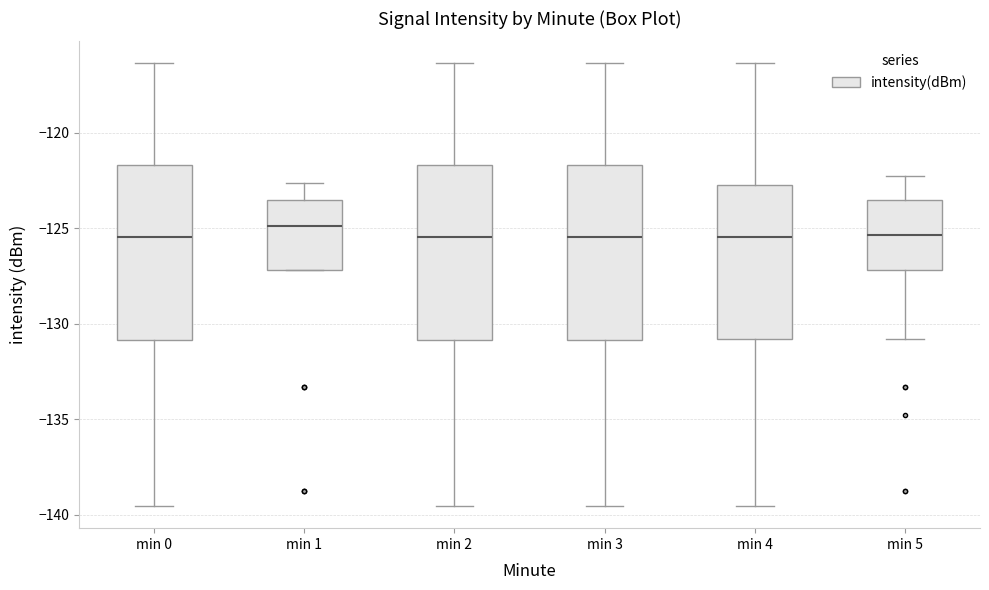

Reading left to right, transcribe this box plot: for each box, give where its median line is, the range the box spans, and where its two whiskers end, as read against the y-axis. The values are not printed on the chart, so give them approximately, as read against the axis.

min 0: median -125.5, box -131.0 to -121.5, whiskers -139.5 to -116.5
min 1: median -125.0, box -127.0 to -123.5, whiskers -127.0 to -122.5
min 2: median -125.5, box -131.0 to -121.5, whiskers -139.5 to -116.5
min 3: median -125.5, box -131.0 to -121.5, whiskers -139.5 to -116.5
min 4: median -125.5, box -131.0 to -122.5, whiskers -139.5 to -116.5
min 5: median -125.5, box -127.0 to -123.5, whiskers -131.0 to -122.5